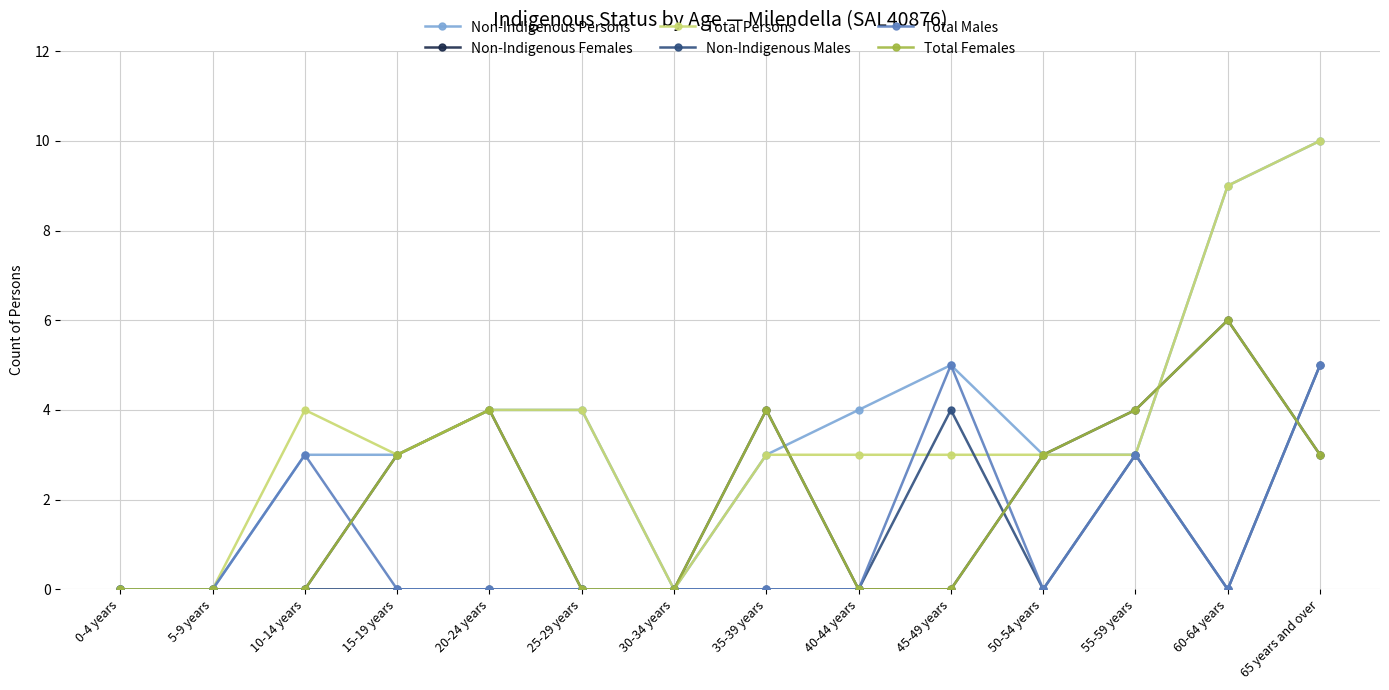

In Non-Indigenous Males, how many points are higher than both neighbors (excluding endpoints)?

2